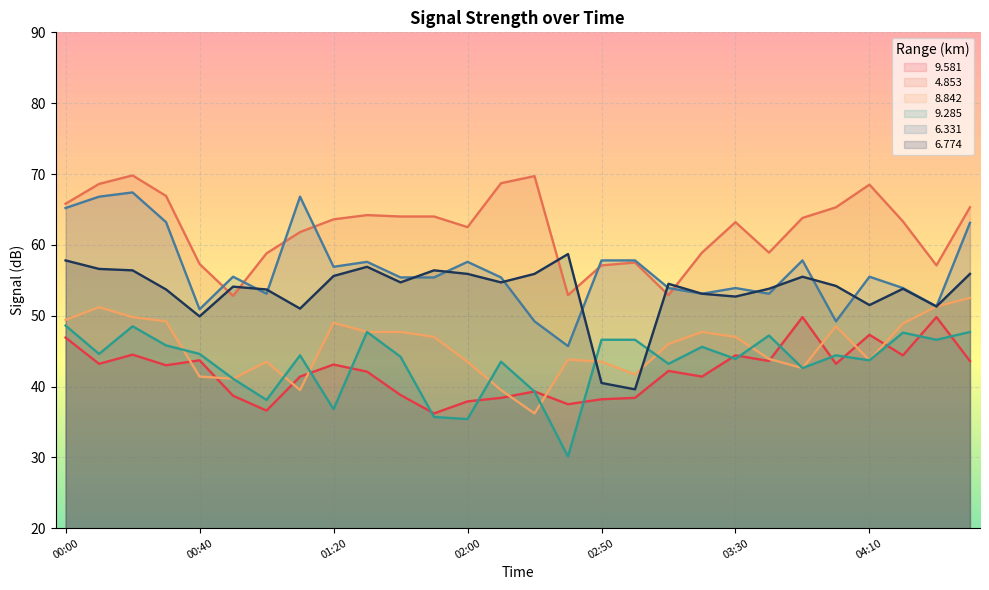

What is the difference between the 8.842 values at 01:00 and 03:30?

3.5